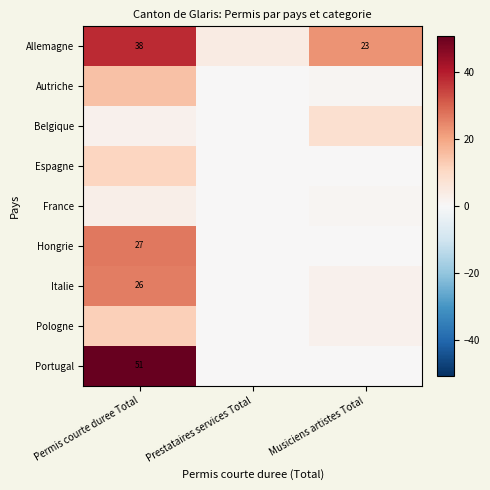

What is the sum of the Allemagne values at Permis courte duree Total and Musiciens artistes Total?

61